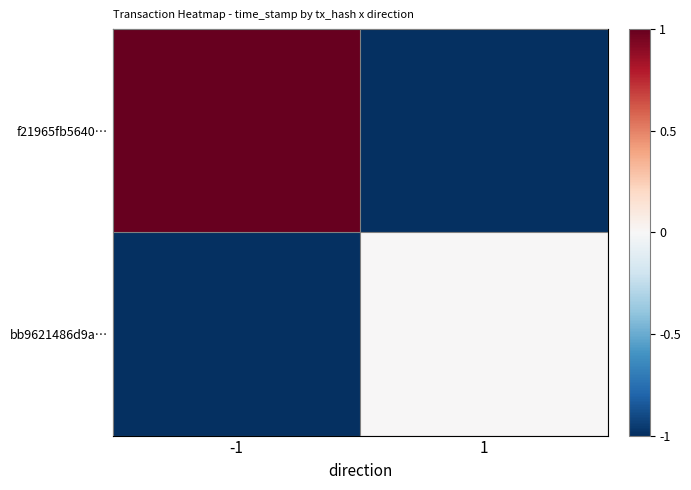

At how many categories does at least one series exceed 0?

1